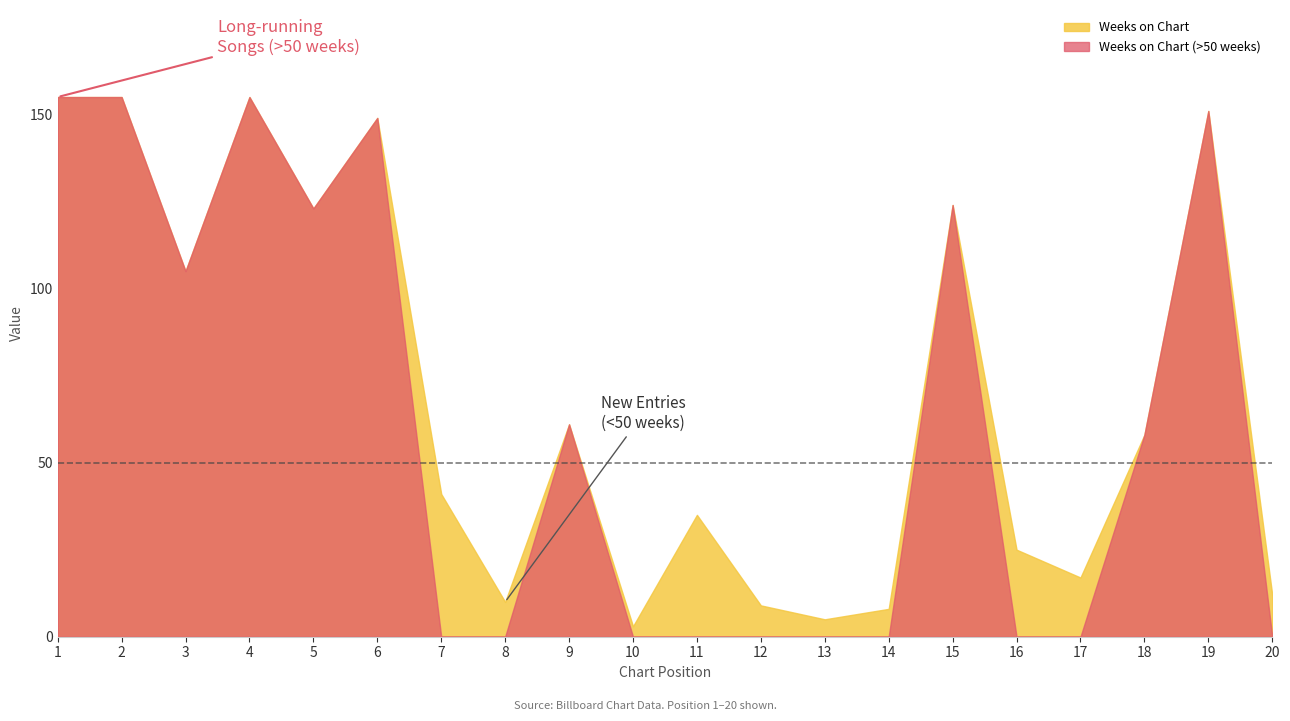

At how many categories does at least one series exceed 154?

3